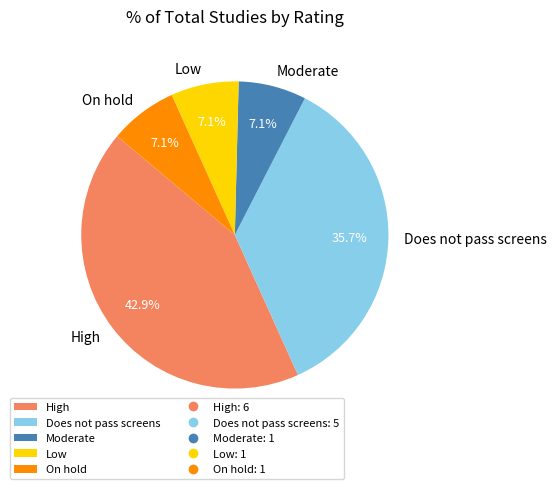

Which slice is the largest?

High